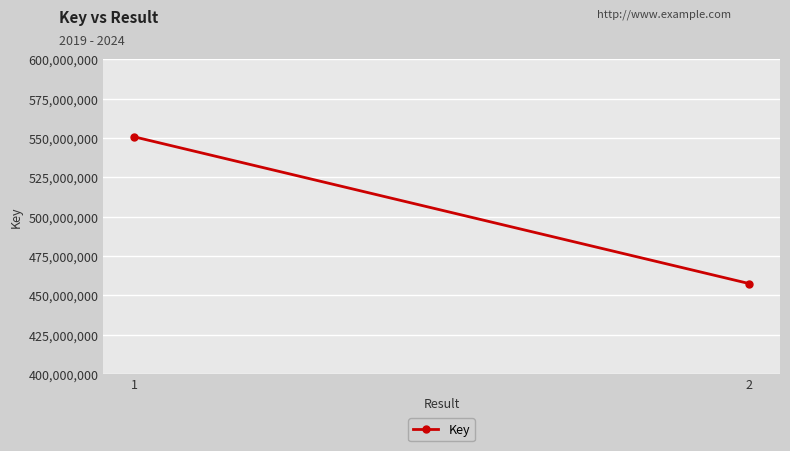

Read the value at 2, to the nearest 50.

457482300